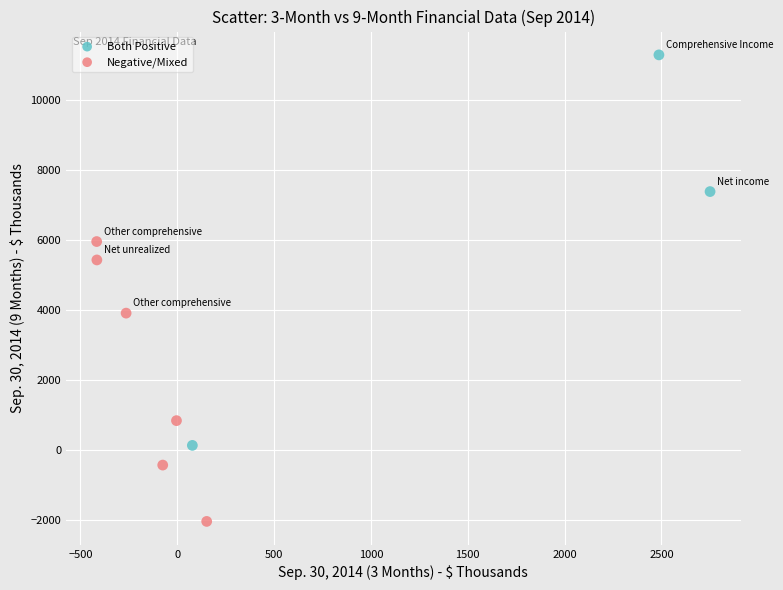

Which series reaches the maximum Y coordinate?

Both Positive